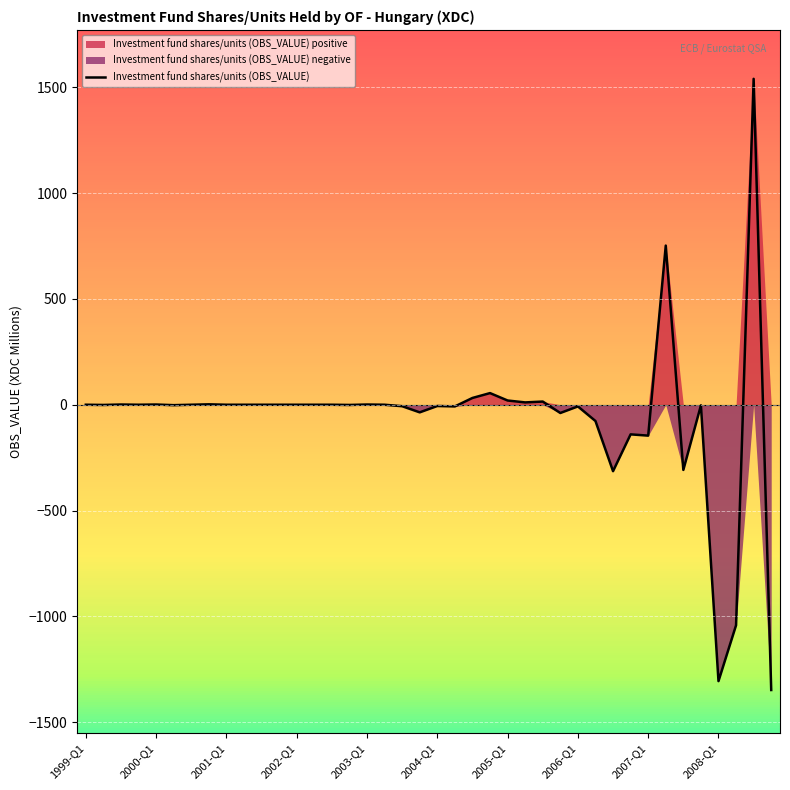

How many values are below 0?

18